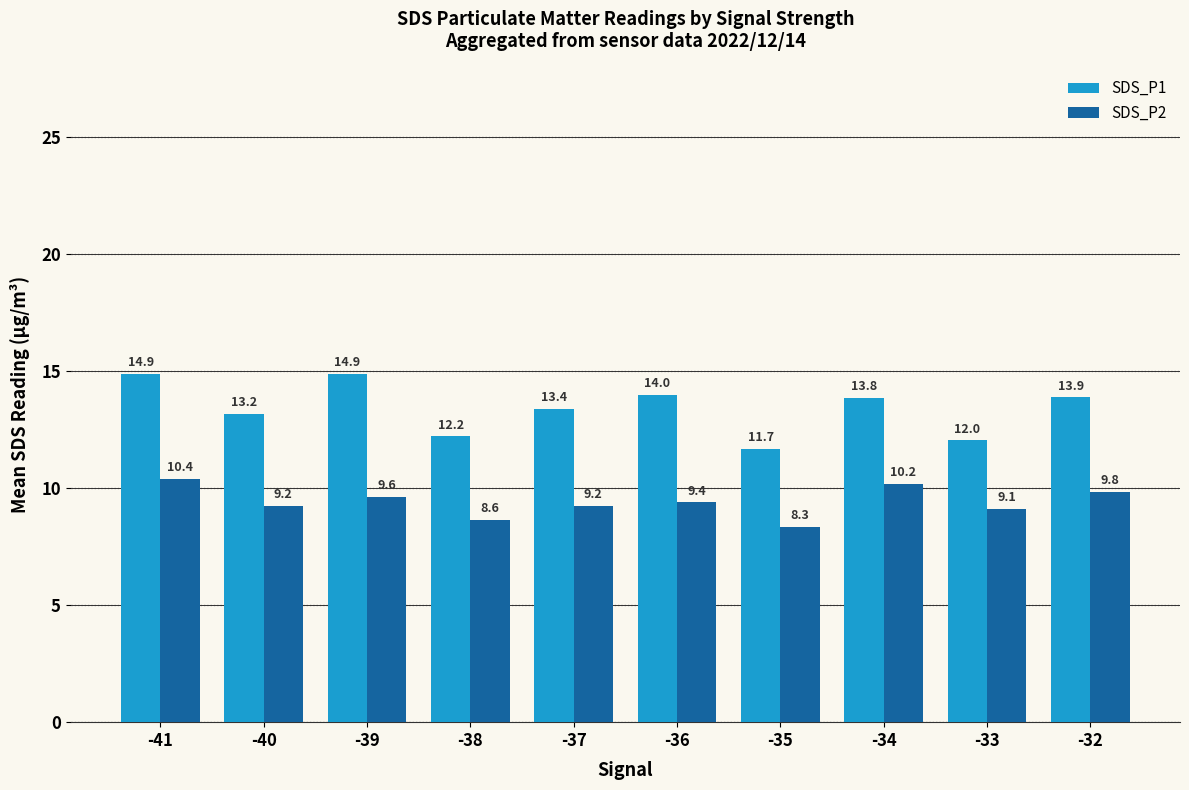

The value of SDS_P1 at -33 is 17.4. True or false?

False